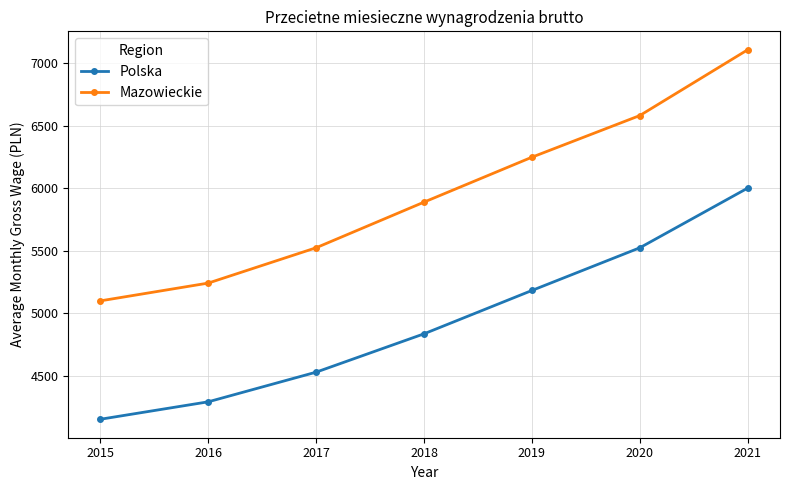

At how many categories does at least one series exceed 5455?

5